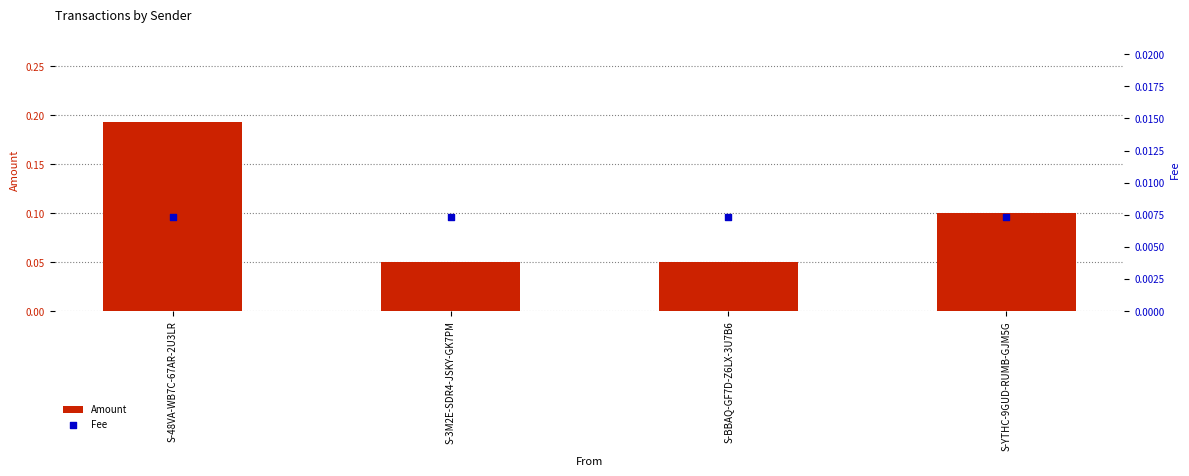

At how many categories does at least one series exceed 0?

4